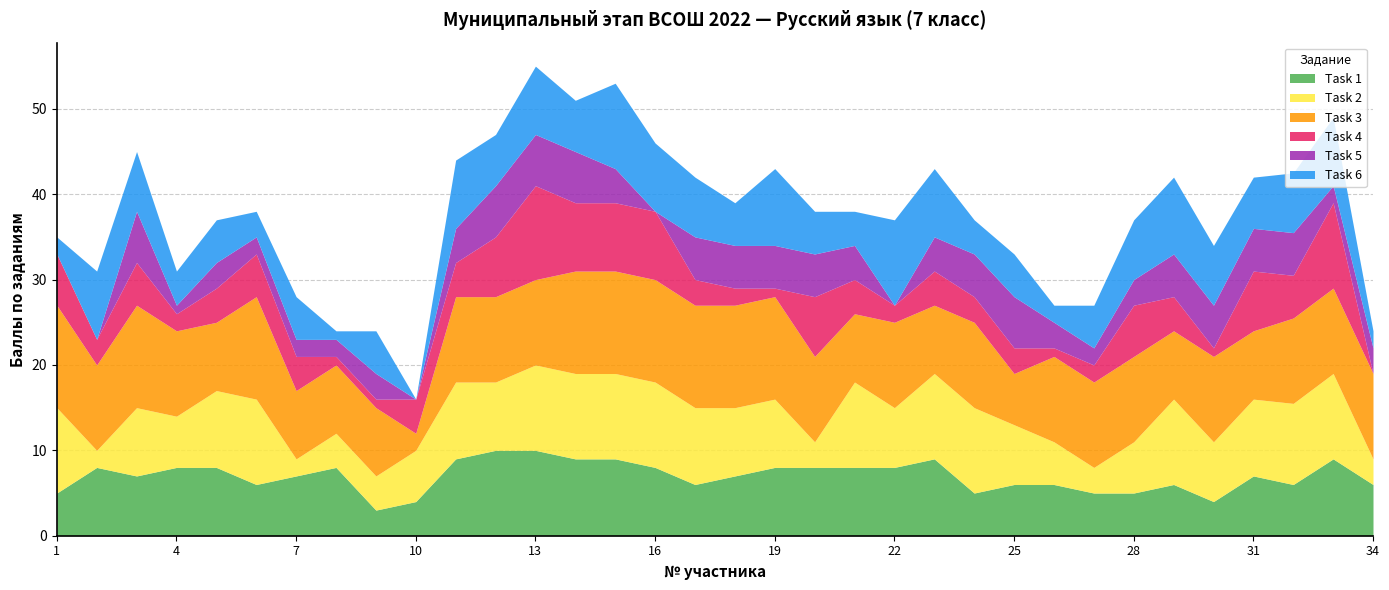

The Task 2 series shows 6.0 at 28. True or false?

True